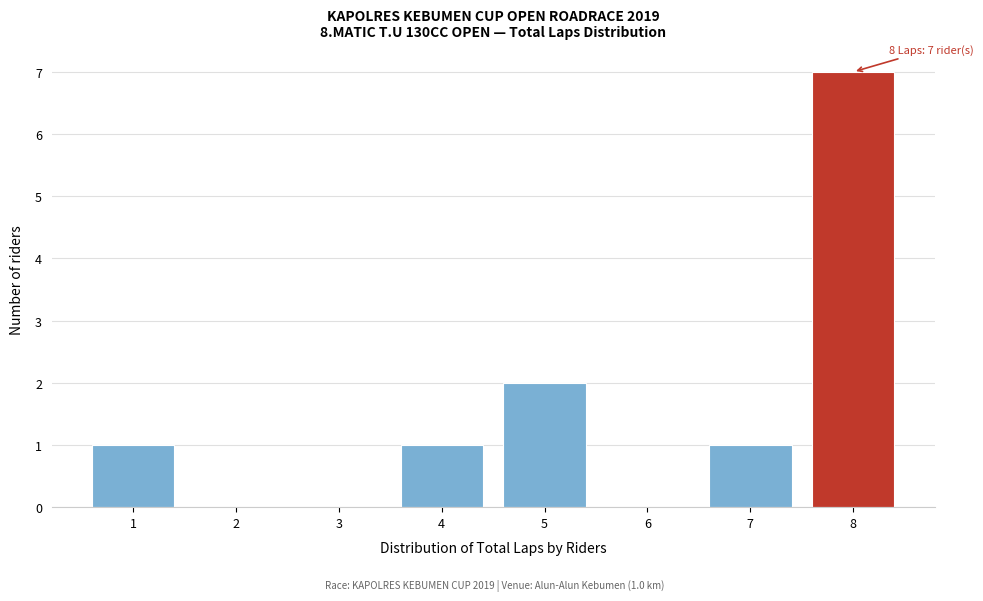

Which range on the x-axis has the tallest bar?

7.5 to 8.5